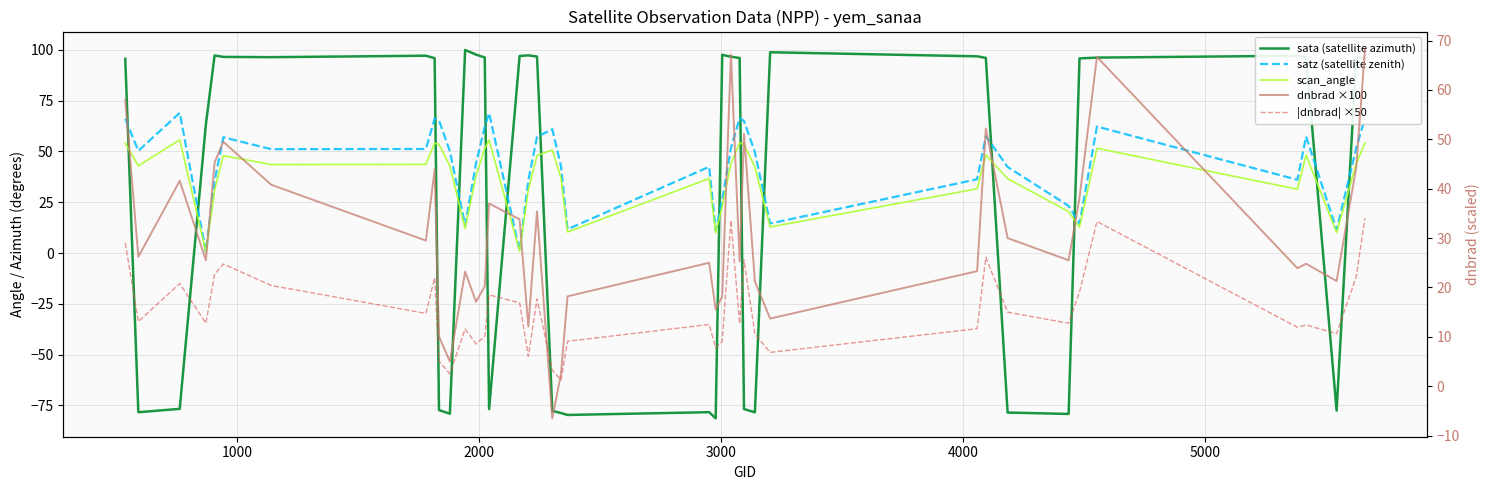

At 7, list the series in order from largest to smallest.

sata (satellite azimuth), satz (satellite zenith), scan_angle, dnbrad ×100, |dnbrad| ×50